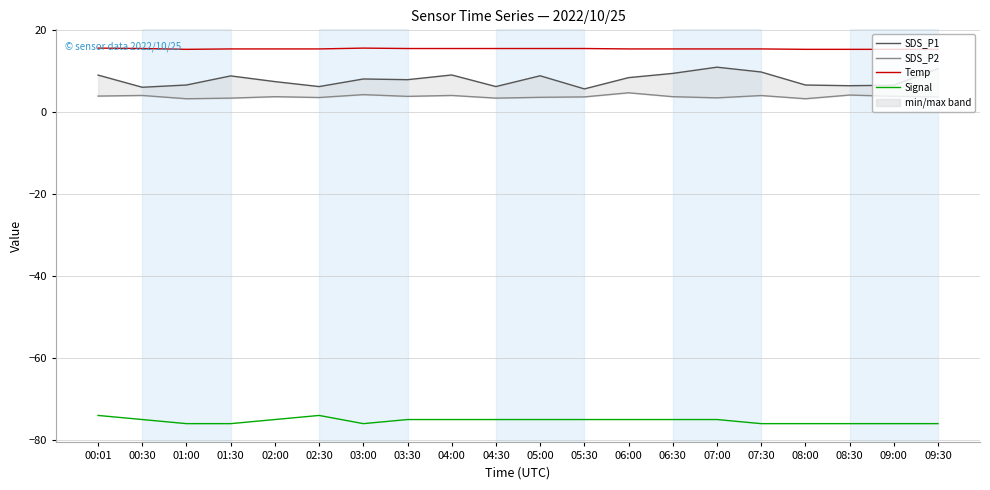

Reading right to left, extract all data points from this chart.

SDS_P1: 09:30=10.6	09:00=6.5	08:30=6.4	08:00=6.6	07:30=9.8	07:00=10.9	06:30=9.4	06:00=8.4	05:30=5.7	05:00=8.8	04:30=6.2	04:00=9.1	03:30=7.9	03:00=8.1	02:30=6.2	02:00=7.4	01:30=8.8	01:00=6.6	00:30=6.0	00:01=9.0
SDS_P2: 09:30=3.7	09:00=3.9	08:30=4.2	08:00=3.2	07:30=4.0	07:00=3.5	06:30=3.8	06:00=4.7	05:30=3.7	05:00=3.6	04:30=3.4	04:00=4.0	03:30=3.8	03:00=4.2	02:30=3.5	02:00=3.8	01:30=3.4	01:00=3.2	00:30=4.0	00:01=3.9
Temp: 09:30=15.3	09:00=15.3	08:30=15.3	08:00=15.3	07:30=15.4	07:00=15.4	06:30=15.4	06:00=15.4	05:30=15.5	05:00=15.5	04:30=15.5	04:00=15.5	03:30=15.5	03:00=15.6	02:30=15.4	02:00=15.4	01:30=15.4	01:00=15.3	00:30=15.5	00:01=15.6
Signal: 09:30=-76.0	09:00=-76.0	08:30=-76.0	08:00=-76.0	07:30=-76.0	07:00=-75.0	06:30=-75.0	06:00=-75.0	05:30=-75.0	05:00=-75.0	04:30=-75.0	04:00=-75.0	03:30=-75.0	03:00=-76.0	02:30=-74.0	02:00=-75.0	01:30=-76.0	01:00=-76.0	00:30=-75.0	00:01=-74.0